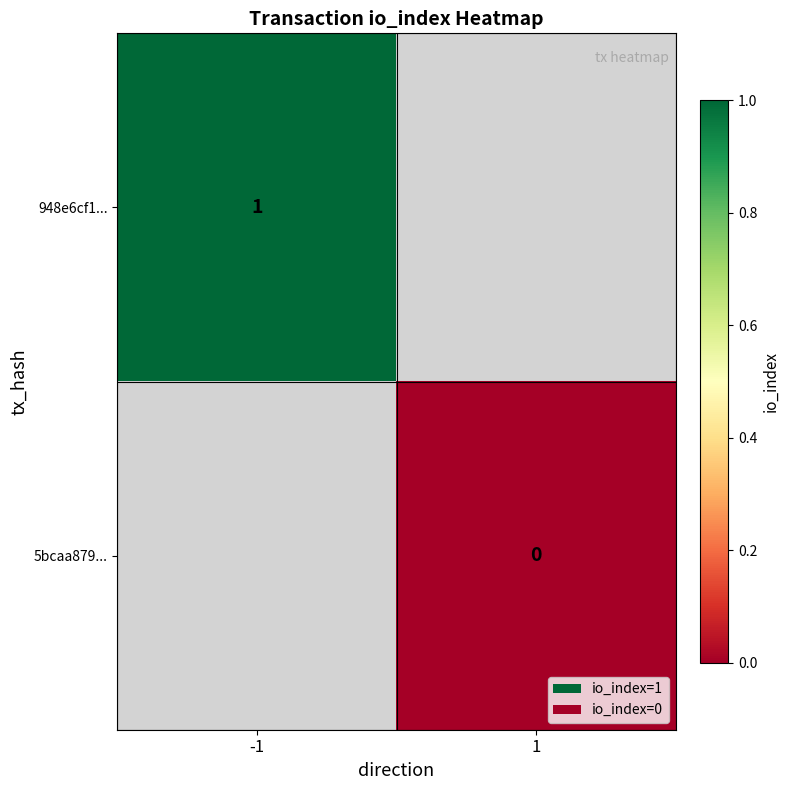

Is it true that 948e6cf1... equals 1 at -1?

True